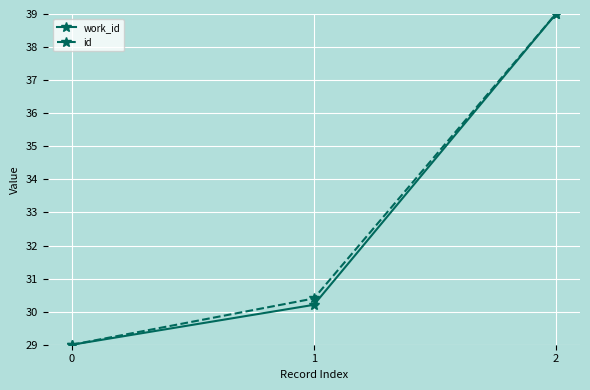

Between 0 and 1, which series saw the biggest shift?

id